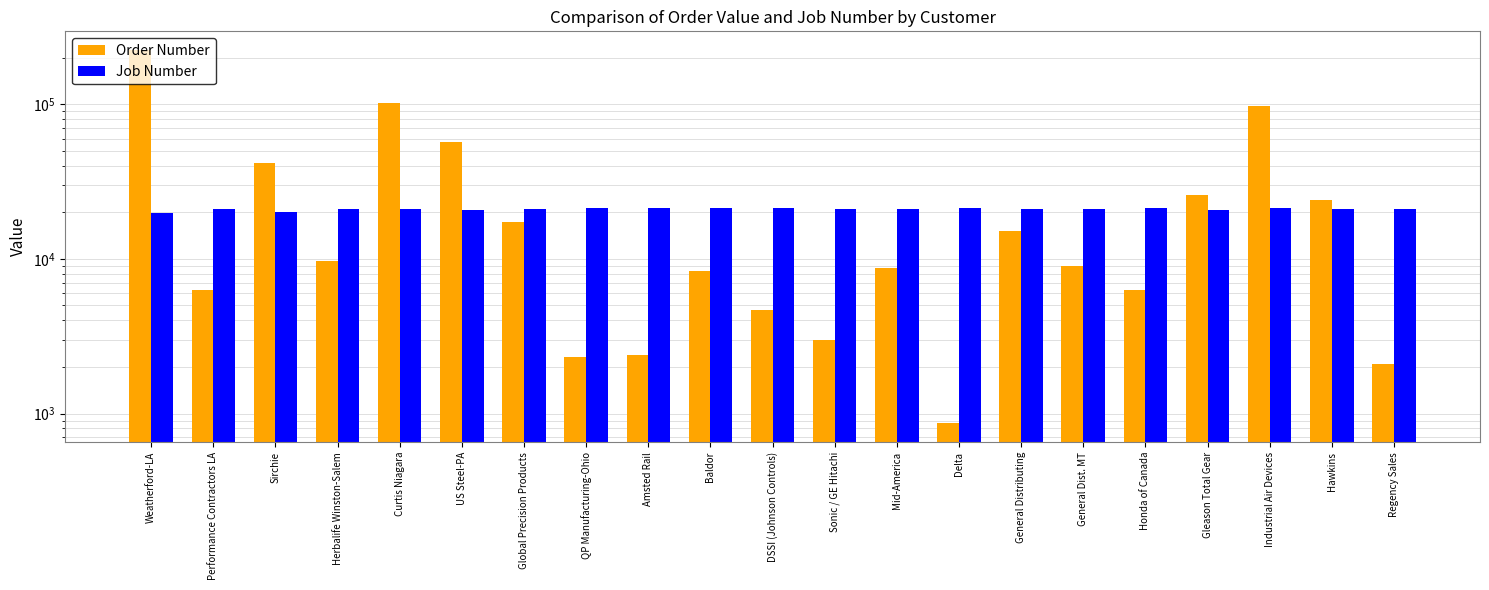

What is the difference between the second highest and second lowest values in the Job Number series?

1027.0